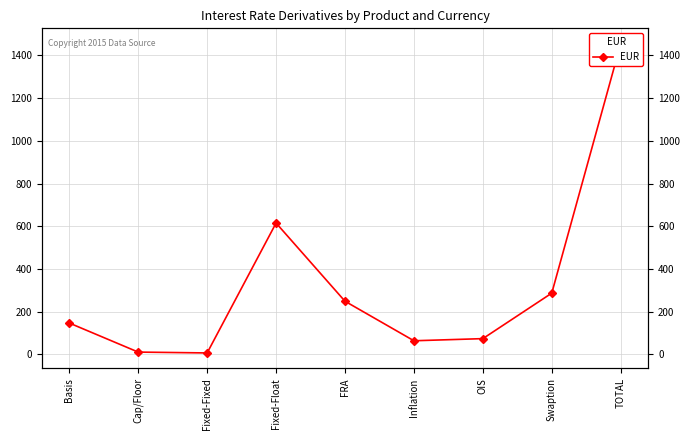

What position from the right is Fixed-Fixed?

7